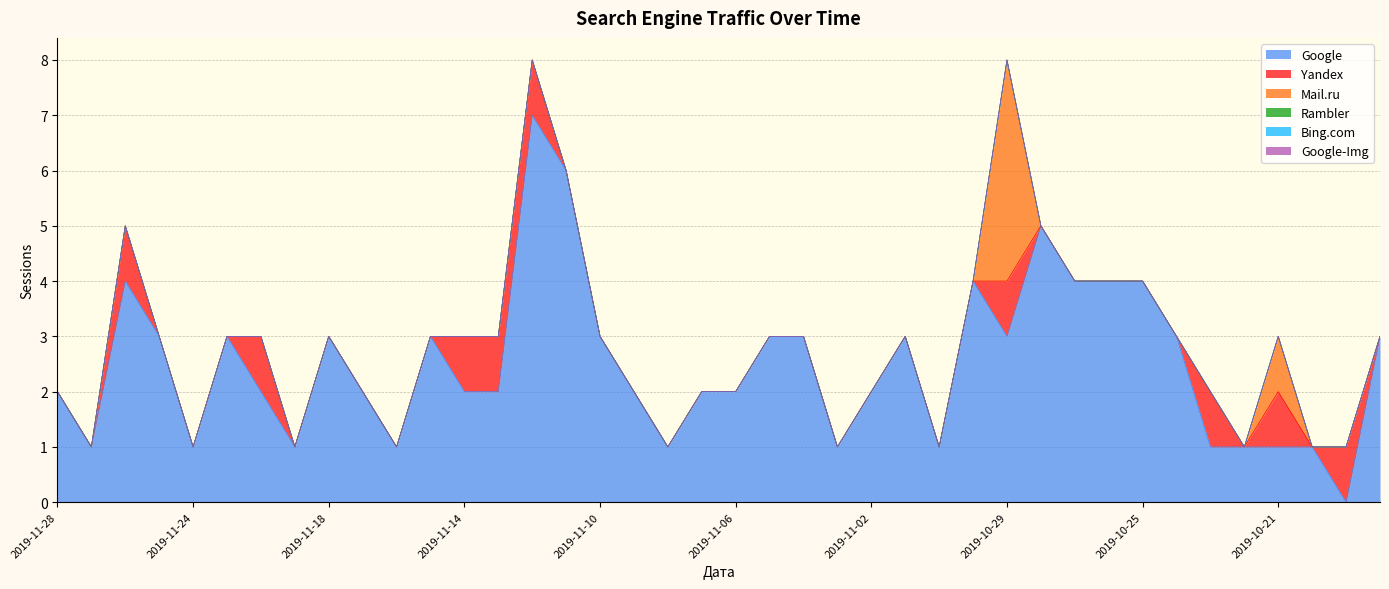

Between 2019-11-25 and 2019-10-21, which is larger?

2019-11-25